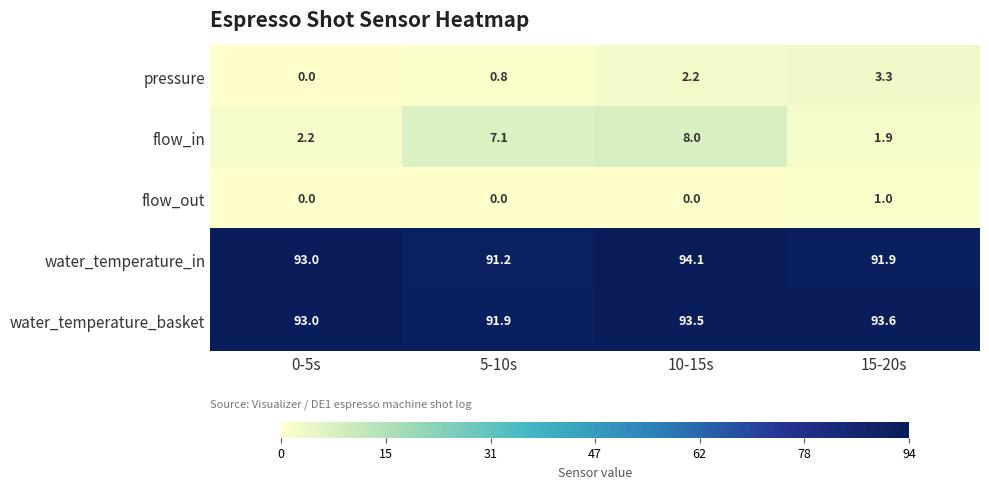

What is the spread (max minus min) of values at 5-10s?

91.9